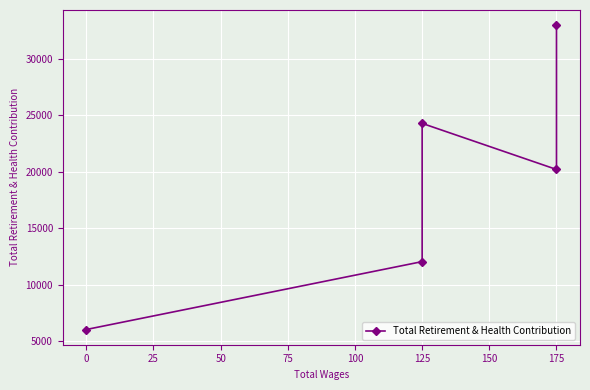

Reading left to right, what are all the values shown in this chart?

6021	12041	24296	20210	32999